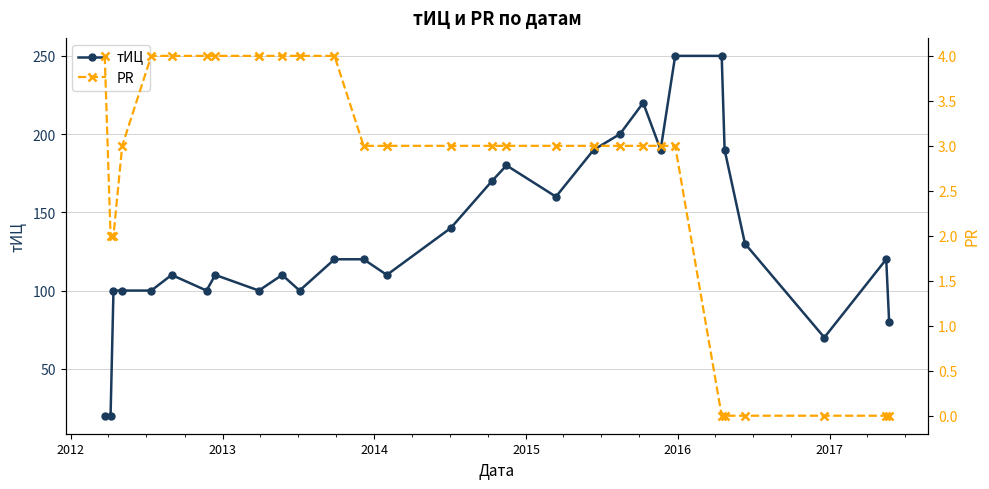

What is the lowest value of the тИЦ series?

20